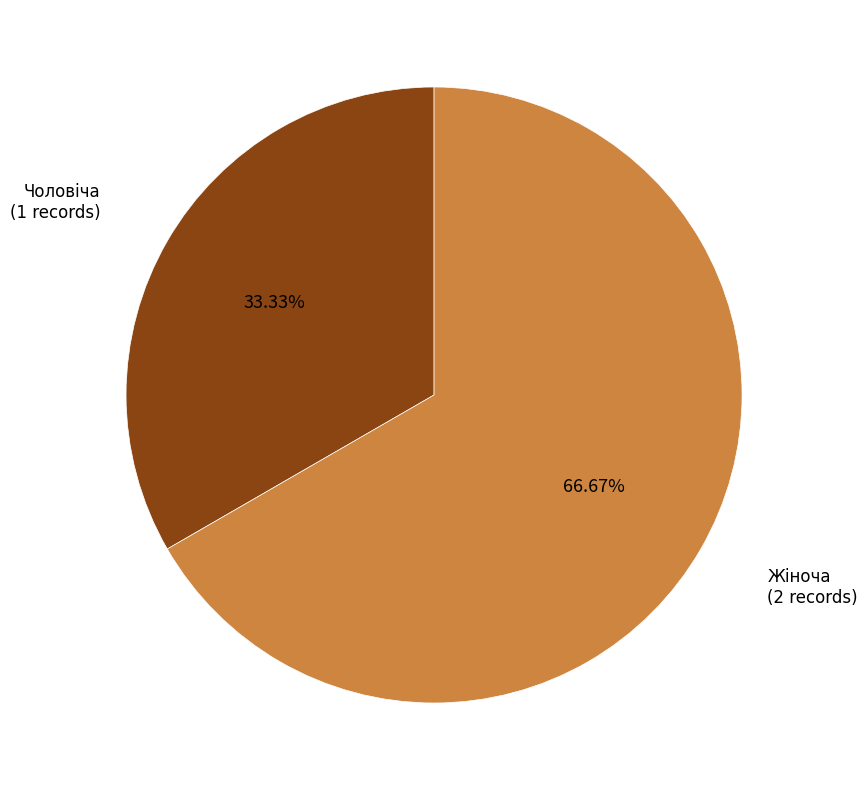

Do Чоловіча and Жіноча together represent more than half of the pie?

Yes